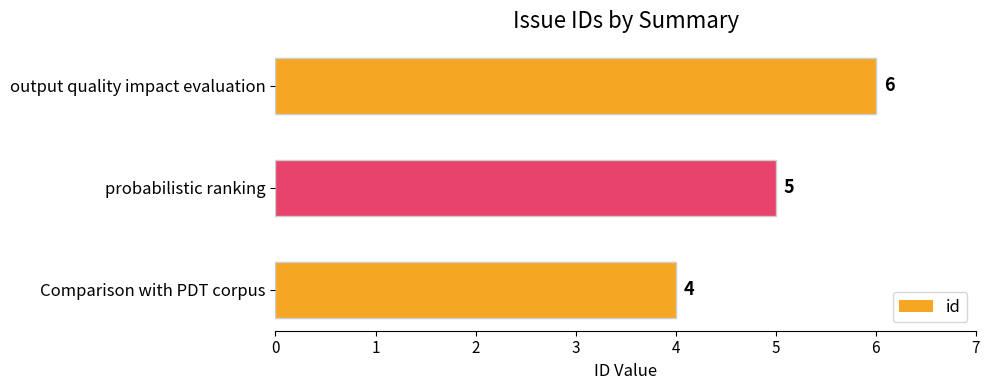

At which label is the value closest to 5?

probabilistic ranking